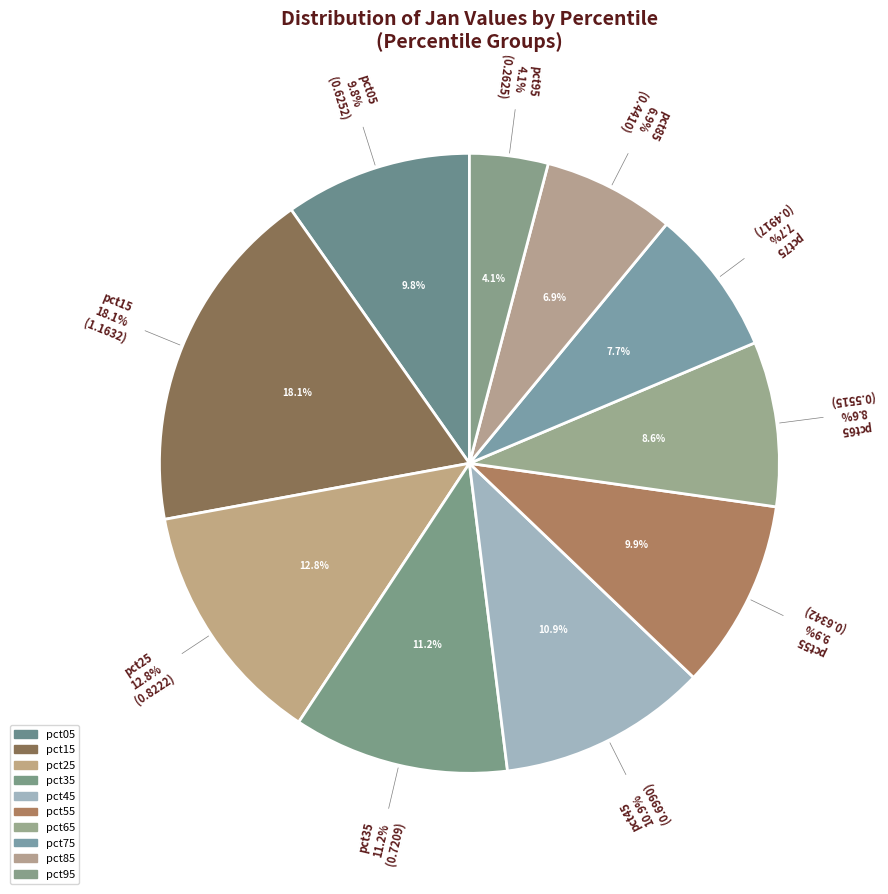

What is the change in value from pct05 to pct25?

+0.2